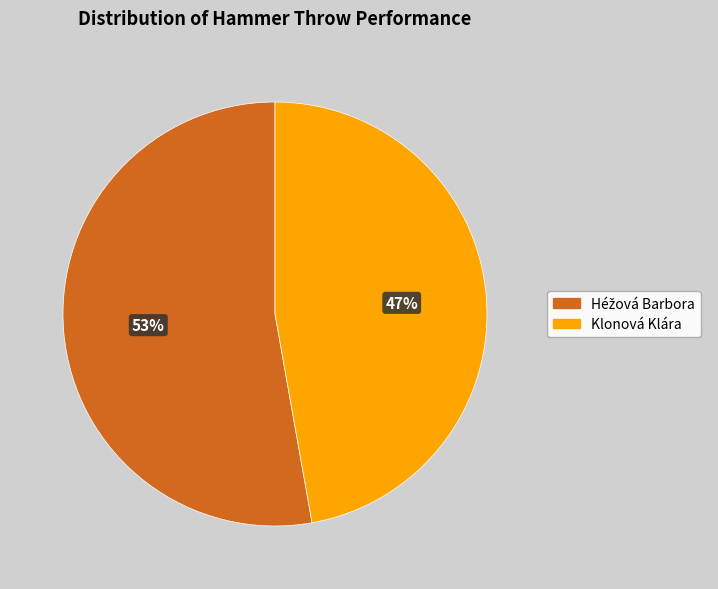

Which category has the smallest portion of the pie?

Klonová Klára